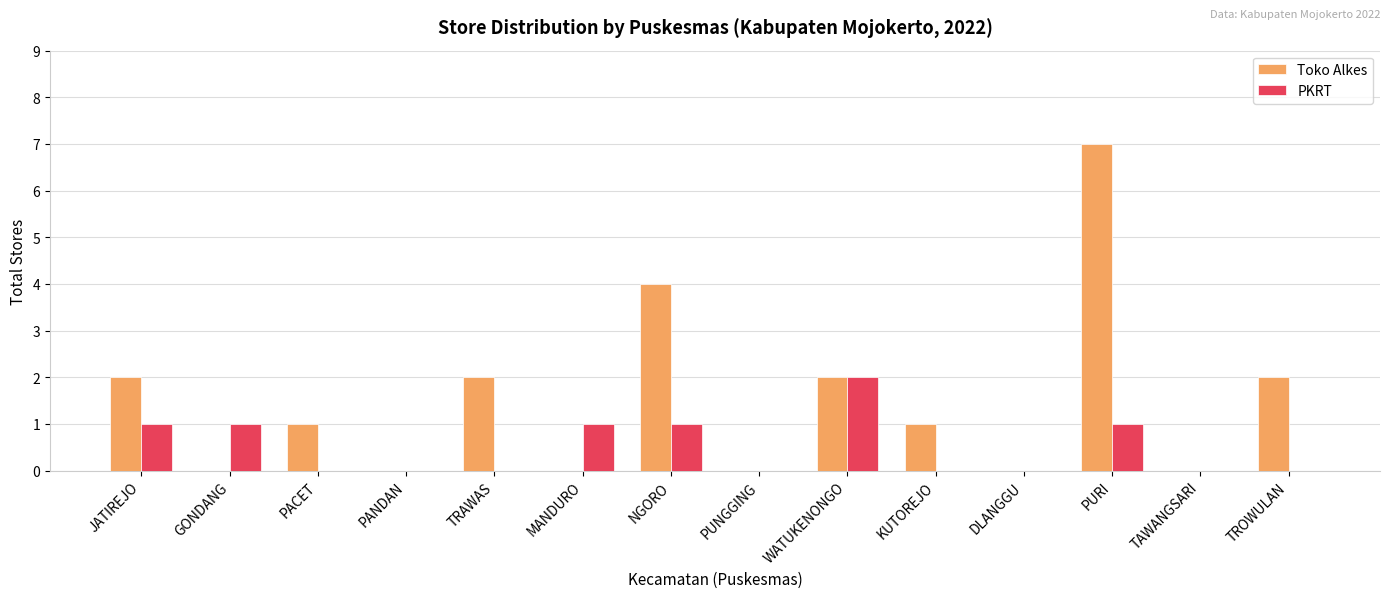

True or false: Toko Alkes has a value of 0 at GONDANG.

True